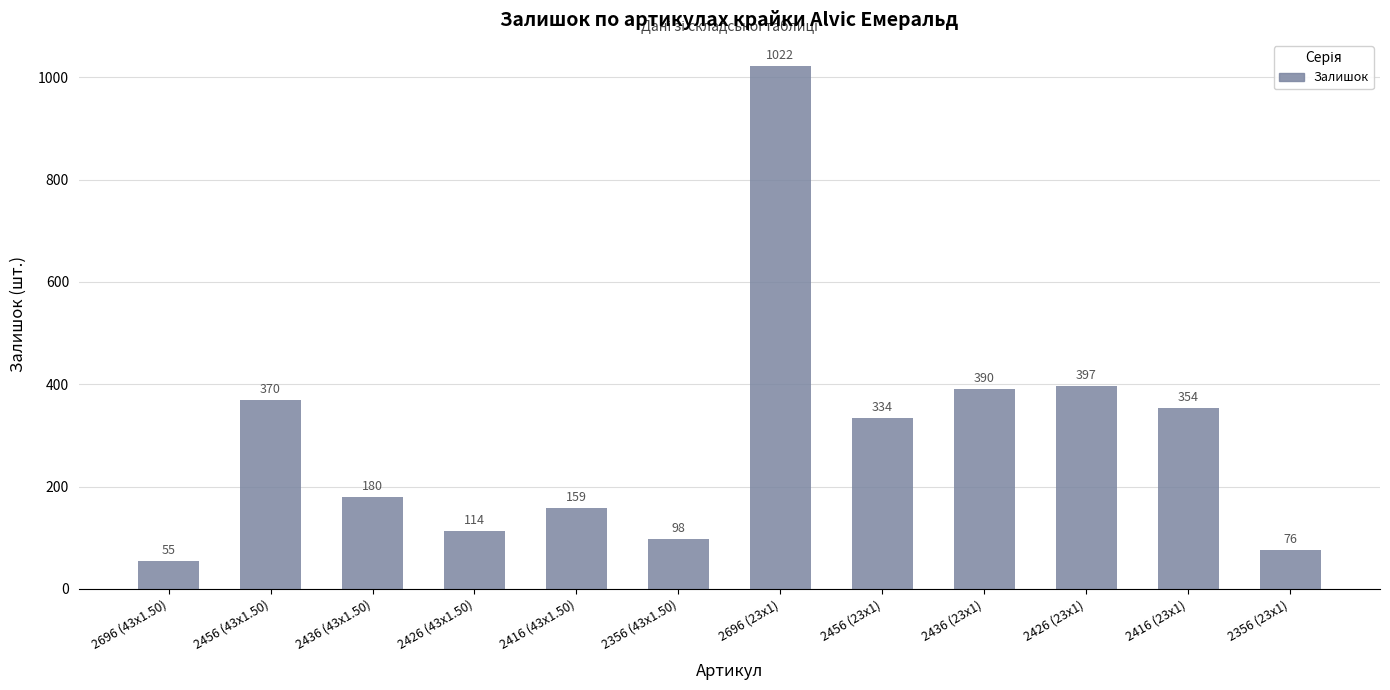

Reading left to right, transcribe all the data shown in this chart.

2696 (43x1.50)=55	2456 (43x1.50)=370	2436 (43x1.50)=180	2426 (43x1.50)=114	2416 (43x1.50)=159	2356 (43x1.50)=98	2696 (23x1)=1022	2456 (23x1)=334	2436 (23x1)=390	2426 (23x1)=397	2416 (23x1)=354	2356 (23x1)=76